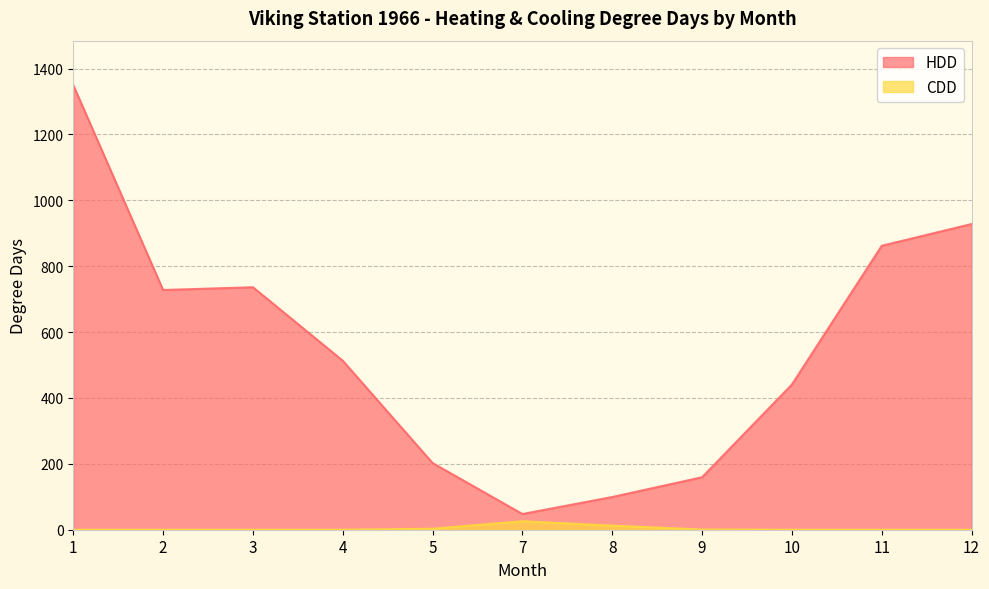

Reading right to left, list all the values displayed in this chart.

HDD: 928.1	862.1	440.9	159.3	99.3	47.7	202.4	513.1	736.2	727.8	1349.8
CDD: 0.0	0.0	0.0	0.6	12.4	25.8	3.0	0.0	0.0	0.0	0.0